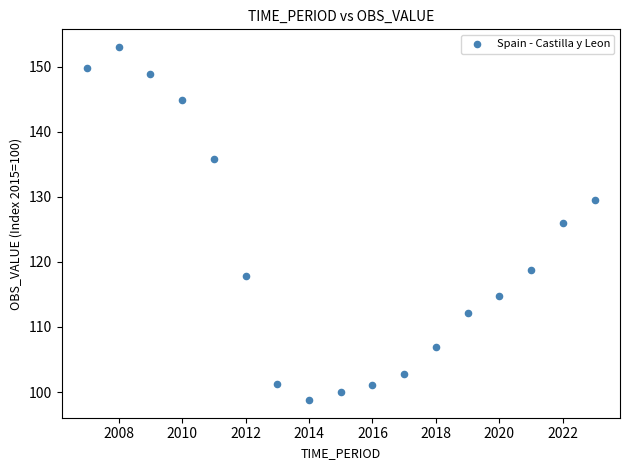

What is the range of Y values (max minus min)?

54.2